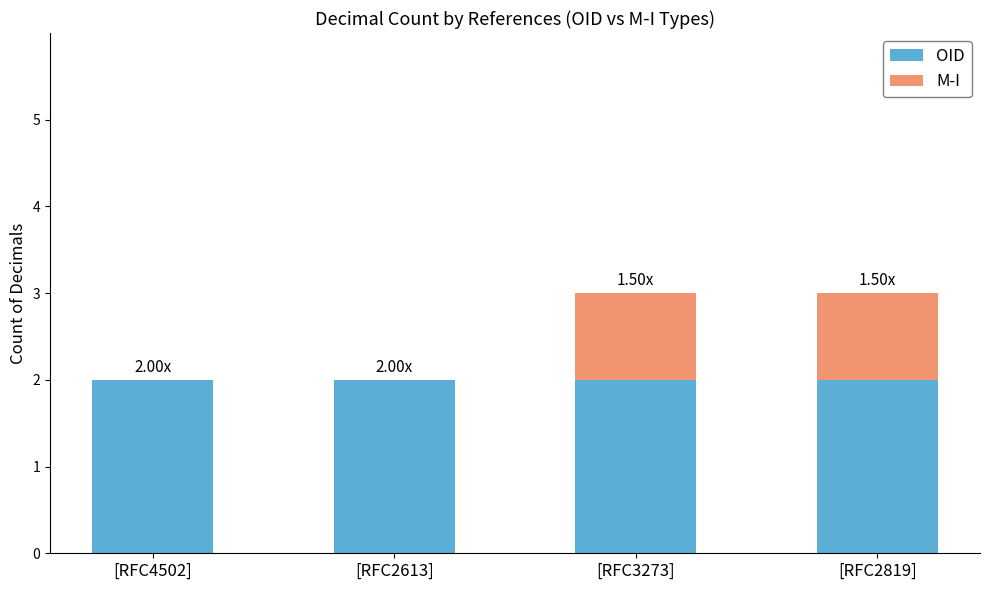

What is the sum of the OID values at [RFC2613] and [RFC3273]?

4